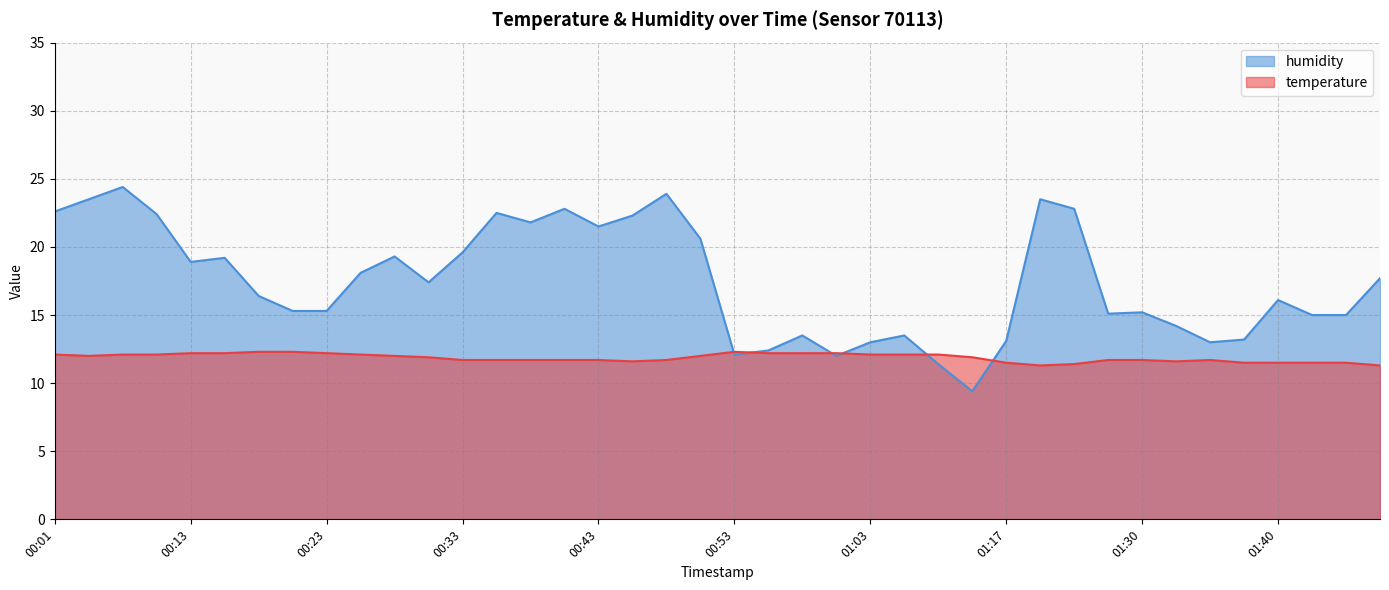

True or false: temperature and humidity cross at least once.

True